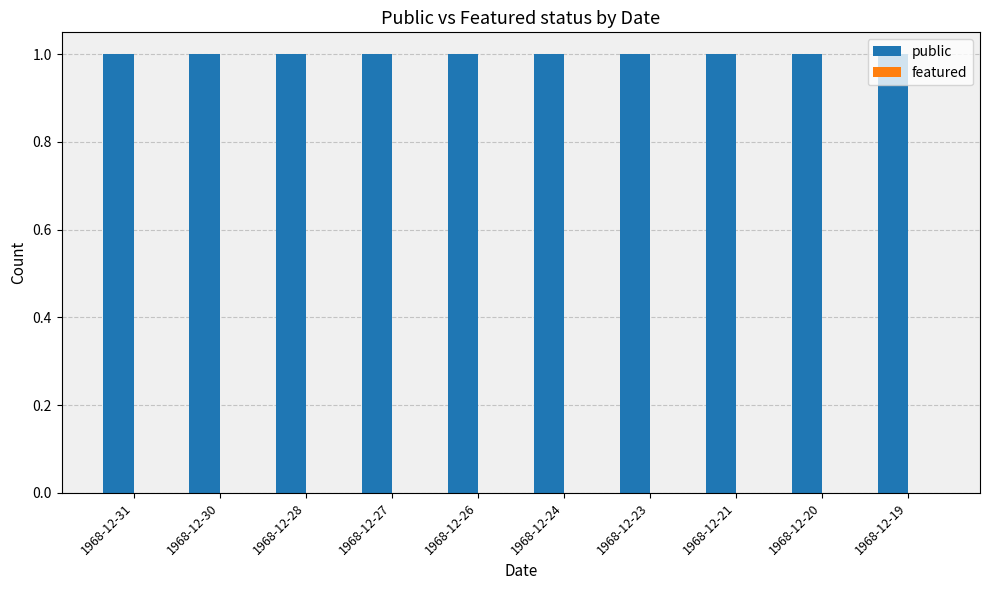

Rank the series at 1968-12-26 from lowest to highest value.

featured, public